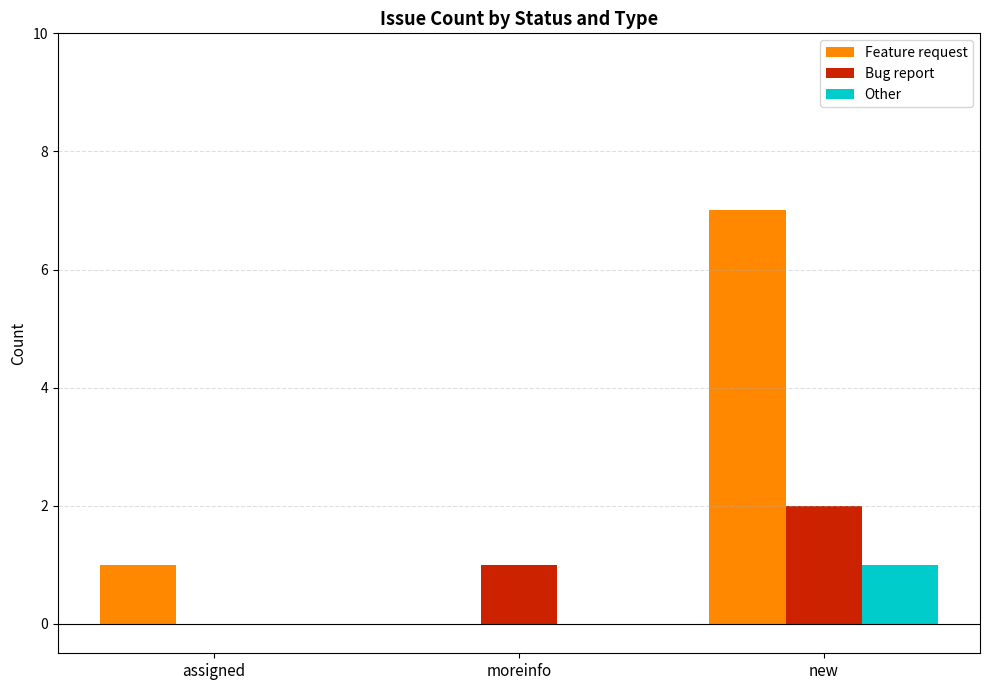

How many data points does each series have?

3